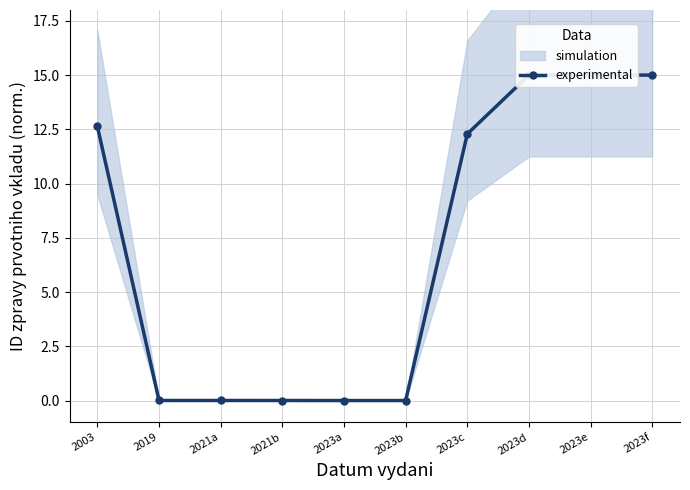

Reading left to right, transcribe all the data shown in this chart.

12.6	0.0	0.0	0.0	0.0	0.0	12.3	15.0	15.0	15.0